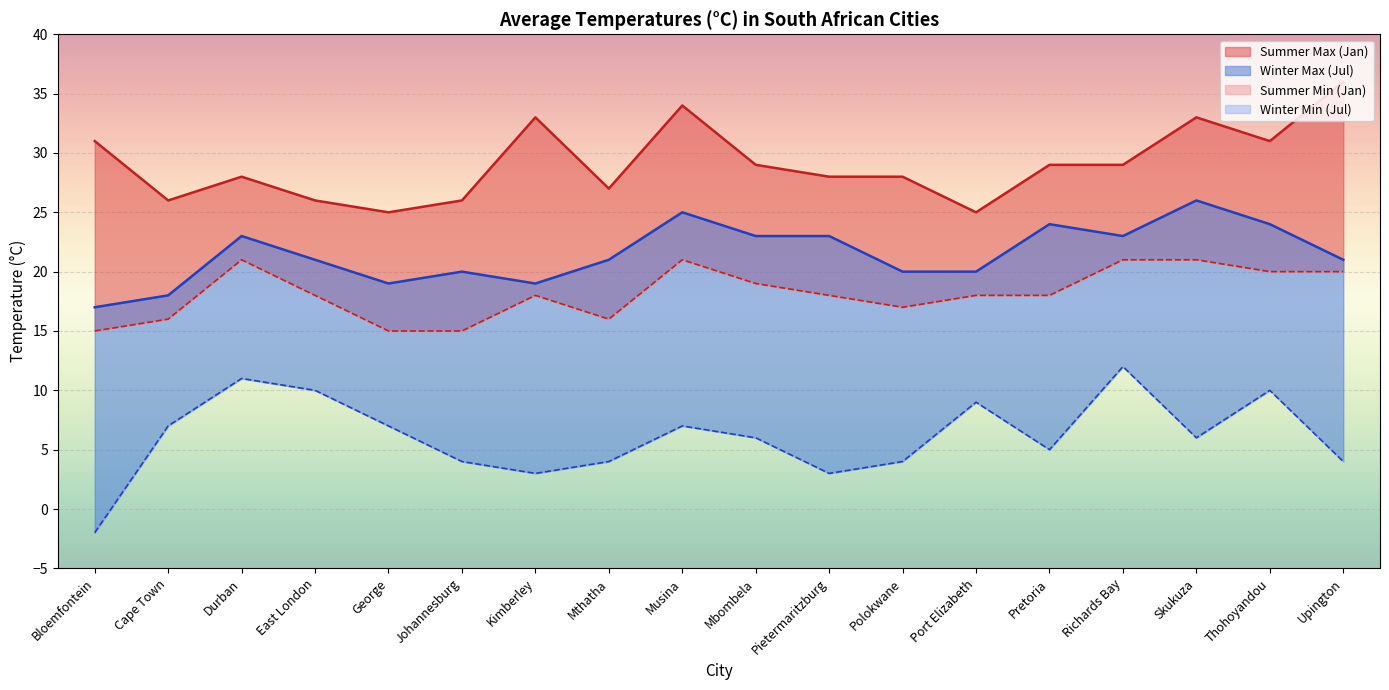

At how many categories does at least one series exceed 32?

4